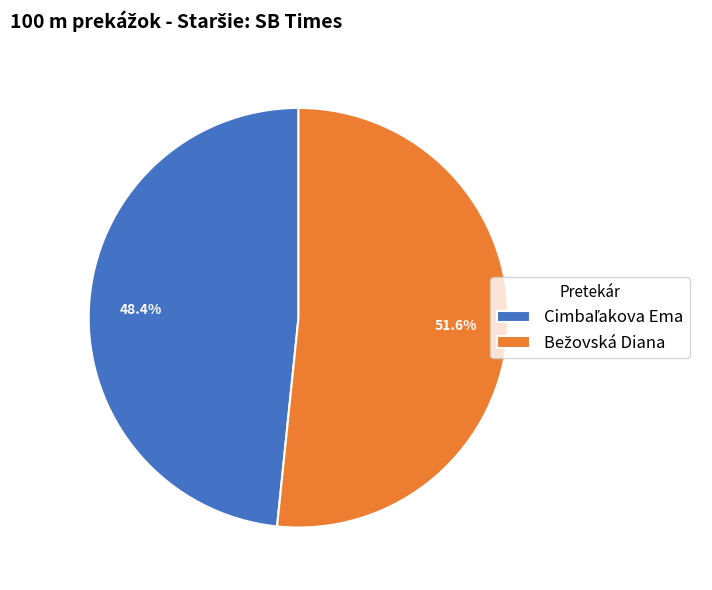

Does any single category account for the majority?

Yes